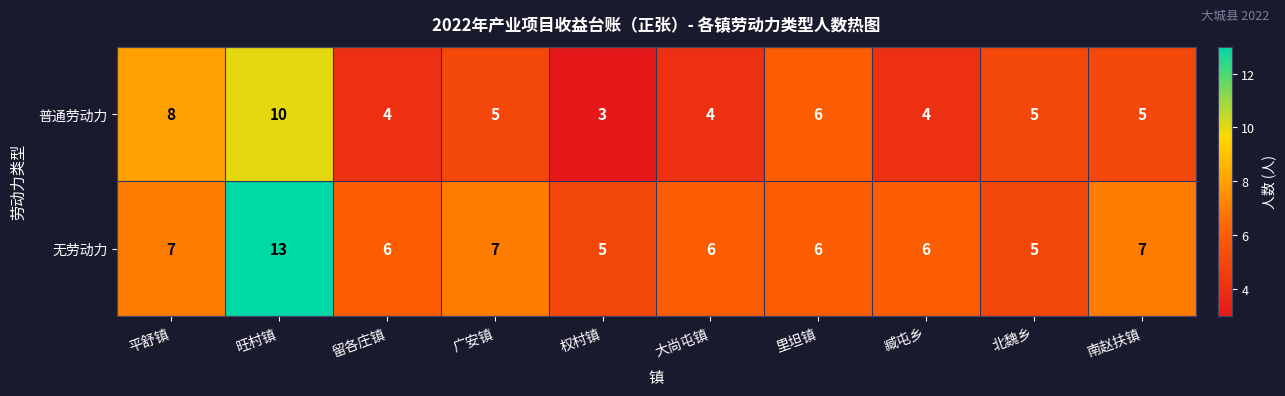

Which series has the largest total across all categories?

无劳动力